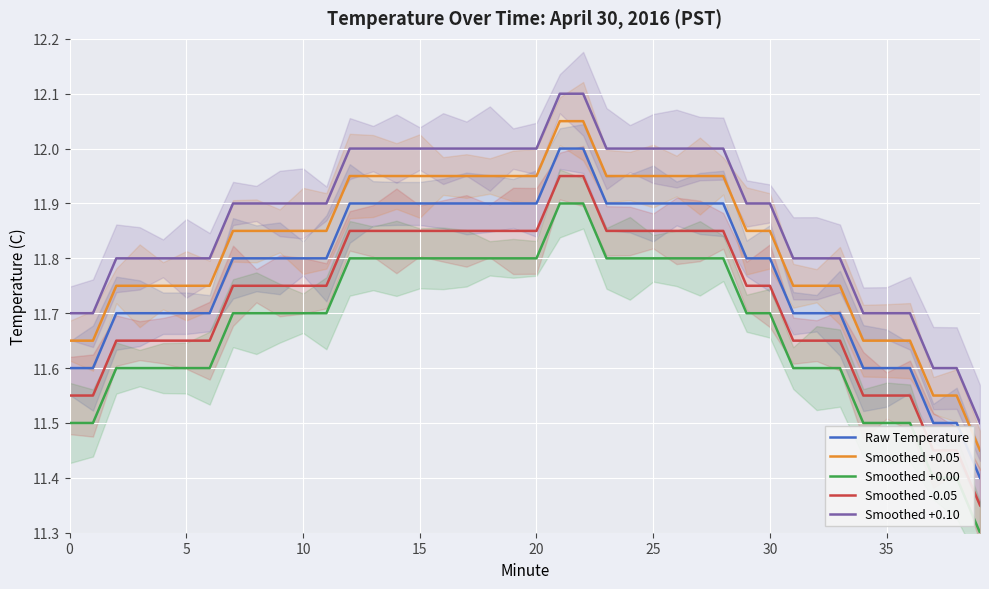

List the series in order of their peak value, lowest first.

Smoothed +0.00, Smoothed -0.05, Raw Temperature, Smoothed +0.05, Smoothed +0.10